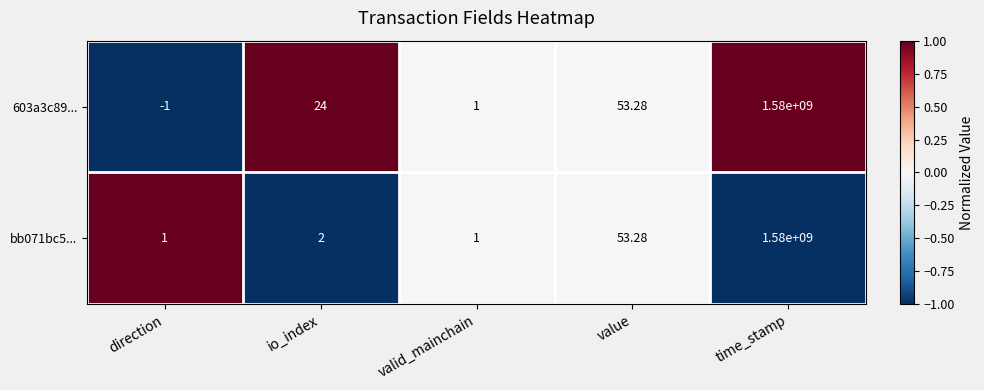

At which category is the sum across all series the highest?

time_stamp